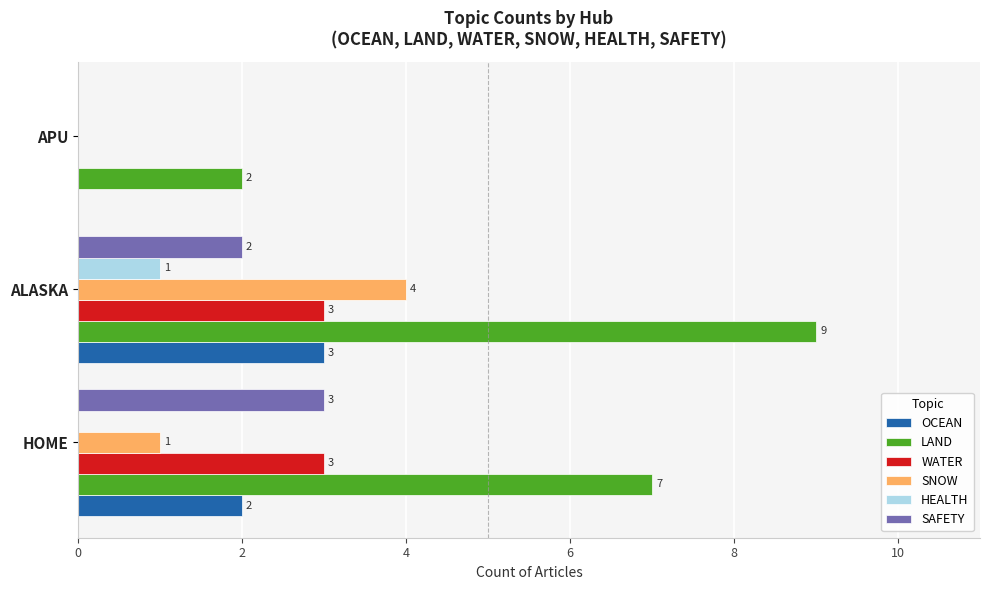

What are all the series names shown in the legend?

OCEAN, LAND, WATER, SNOW, HEALTH, SAFETY